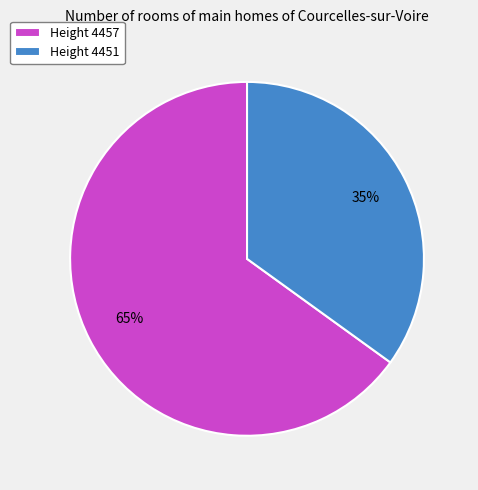

To the nearest percent, what is the difference between the largest and smallest slice percentages?

30%